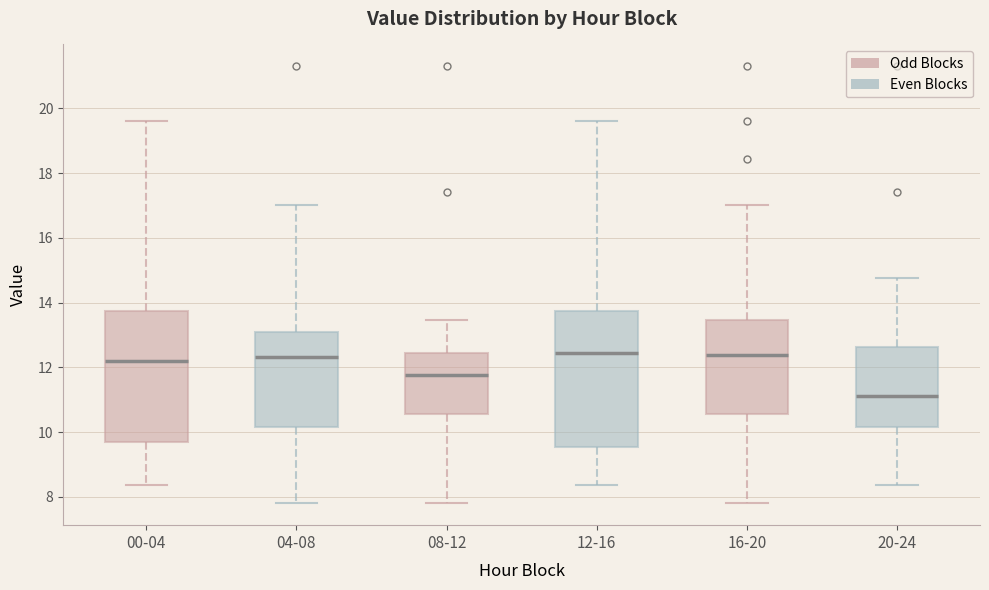

Where does the median line of the box for 04-08 sit on the y-axis? The values are not printed on the chart, so give them approximately, as read against the axis.

12.4